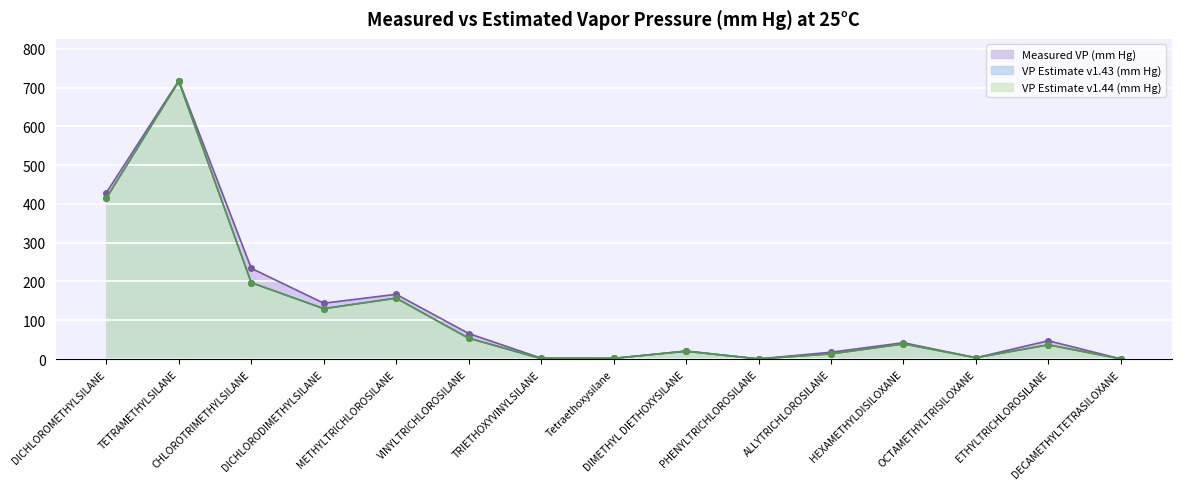

What is the difference between the VP Estimate v1.44 (mm Hg) values at TETRAMETHYLSILANE and TRIETHOXYVINYLSILANE?

713.5